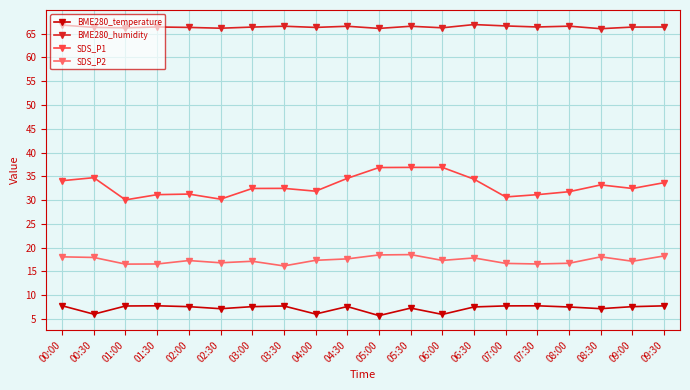

Rank the series by their maximum value, from lowest to highest.

BME280_temperature, SDS_P2, SDS_P1, BME280_humidity